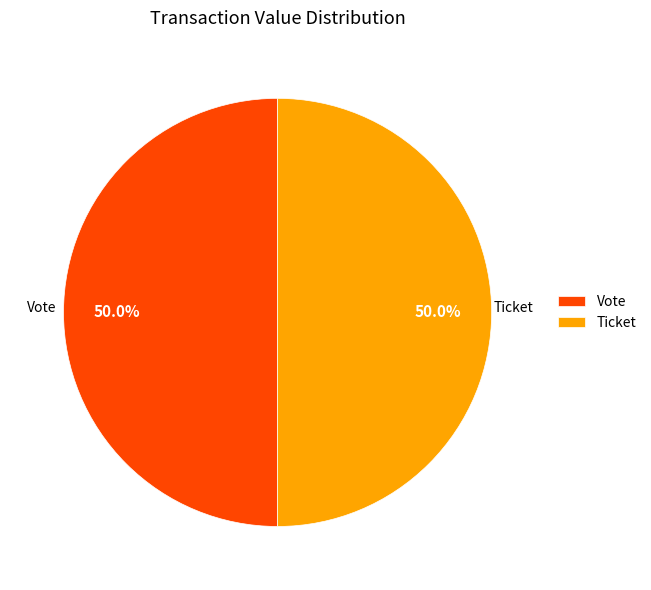

How many segments does this pie chart have?

2